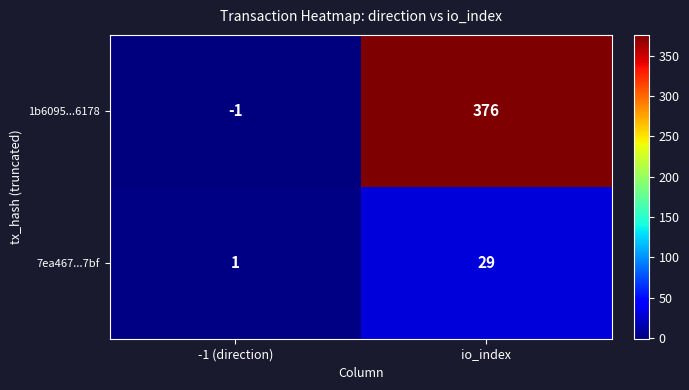

What is the maximum value shown in the chart?

376